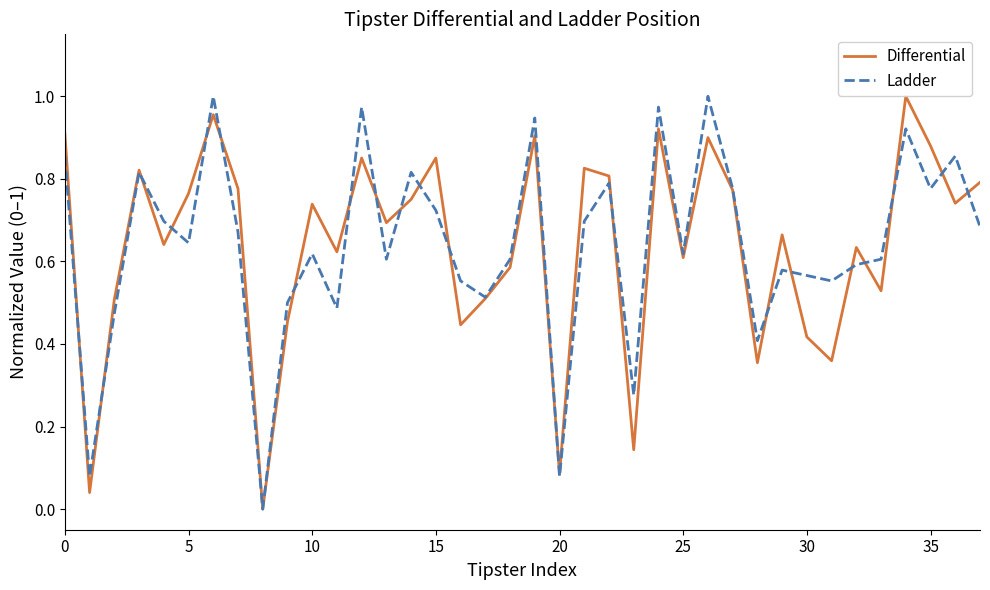

Which series has the largest total across all categories?

Ladder